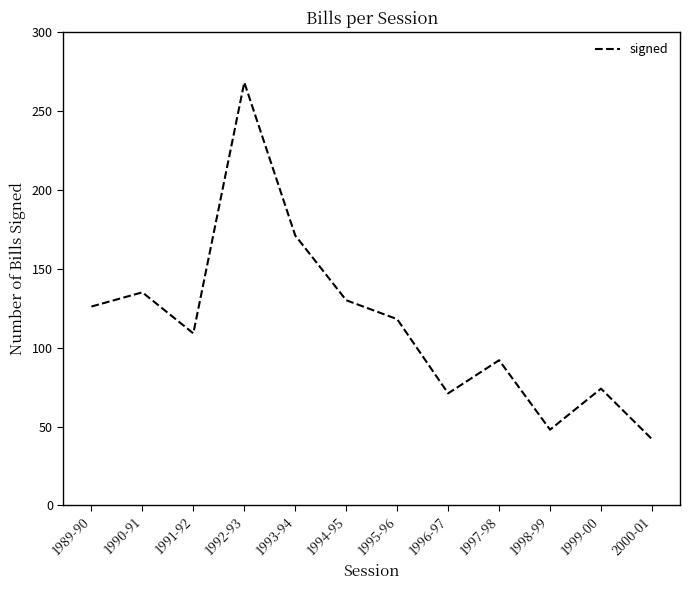

True or false: the data shows 92 at 1997-98.

True